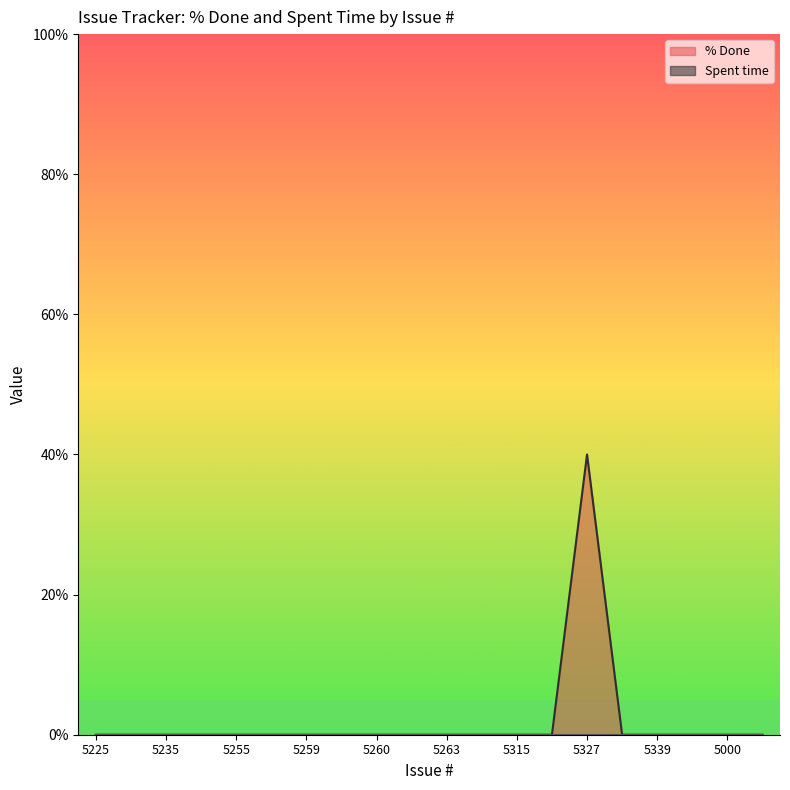

At which category is the sum across all series the highest?

5327